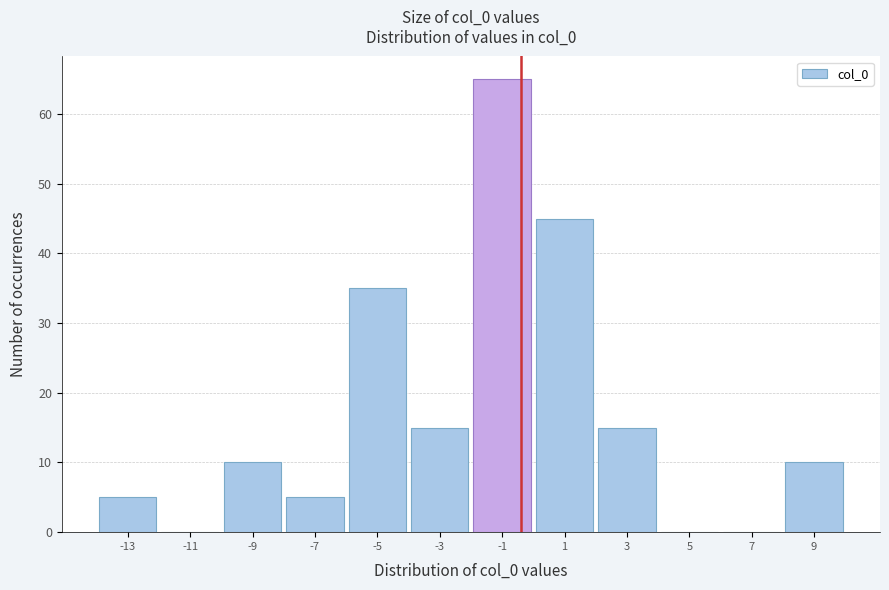

Over which range of the x-axis is the bar tallest?

-2 to 0